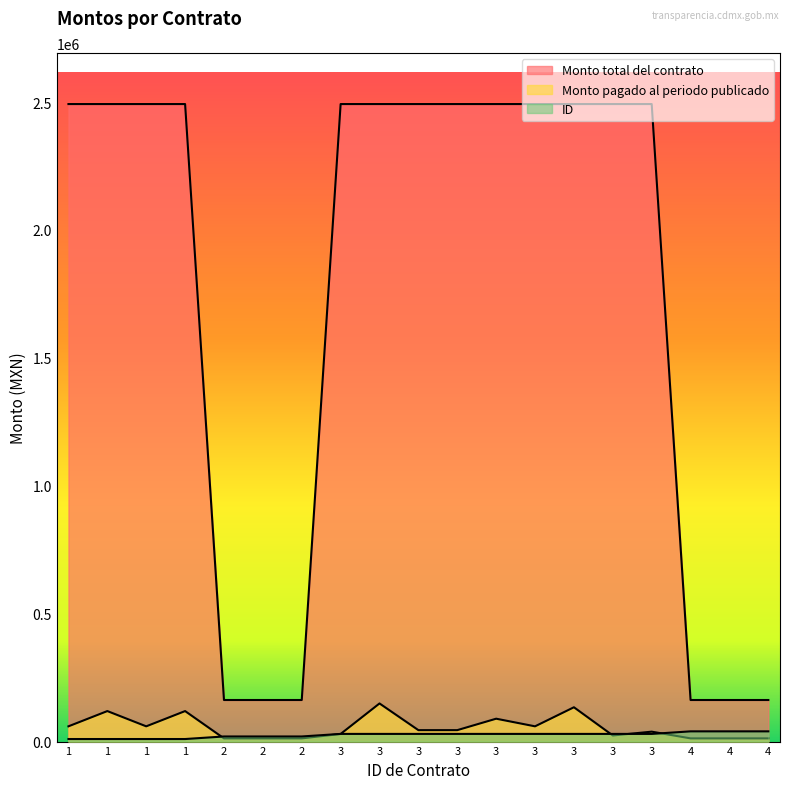

The value of Monto pagado al periodo publicado at 3 is 44718.0. True or false?

True